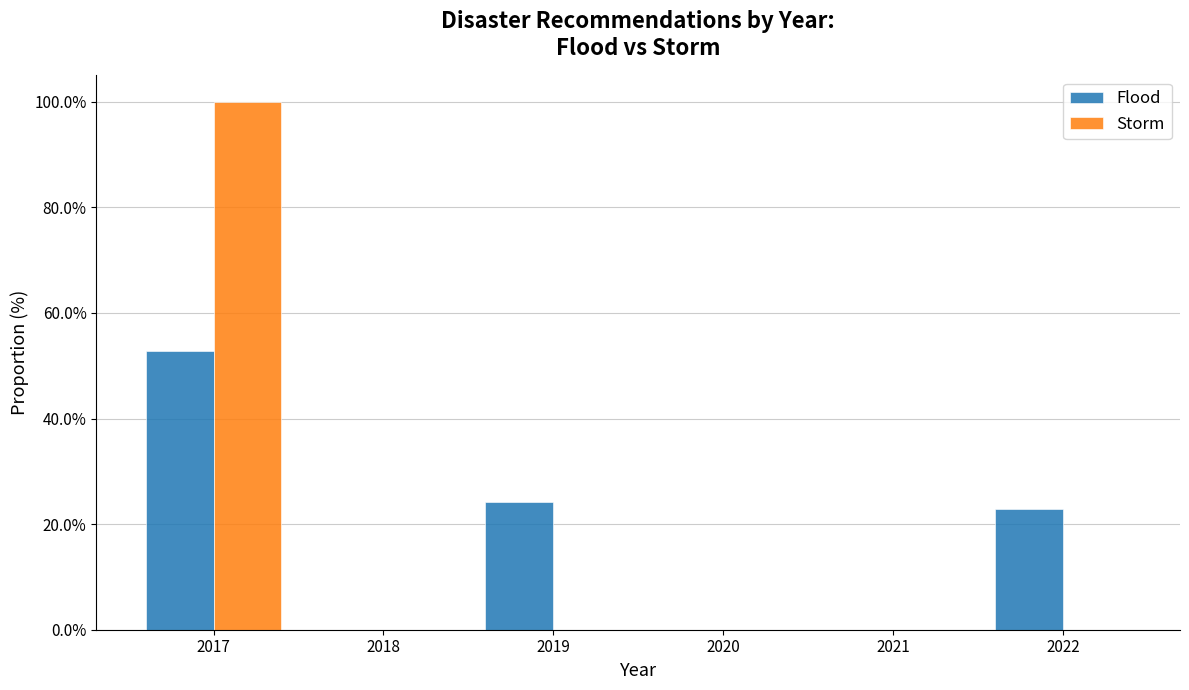

What is the height of the Flood bar covering 2016.5 to 2017.5 on the x-axis? The values are not printed on the chart, so give them approximately, as read against the axis.

52